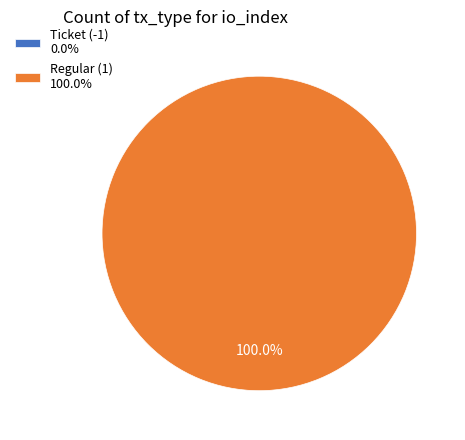

Combined, what portion of the pie is Ticket (-1) and Regular (1)?

100.0%